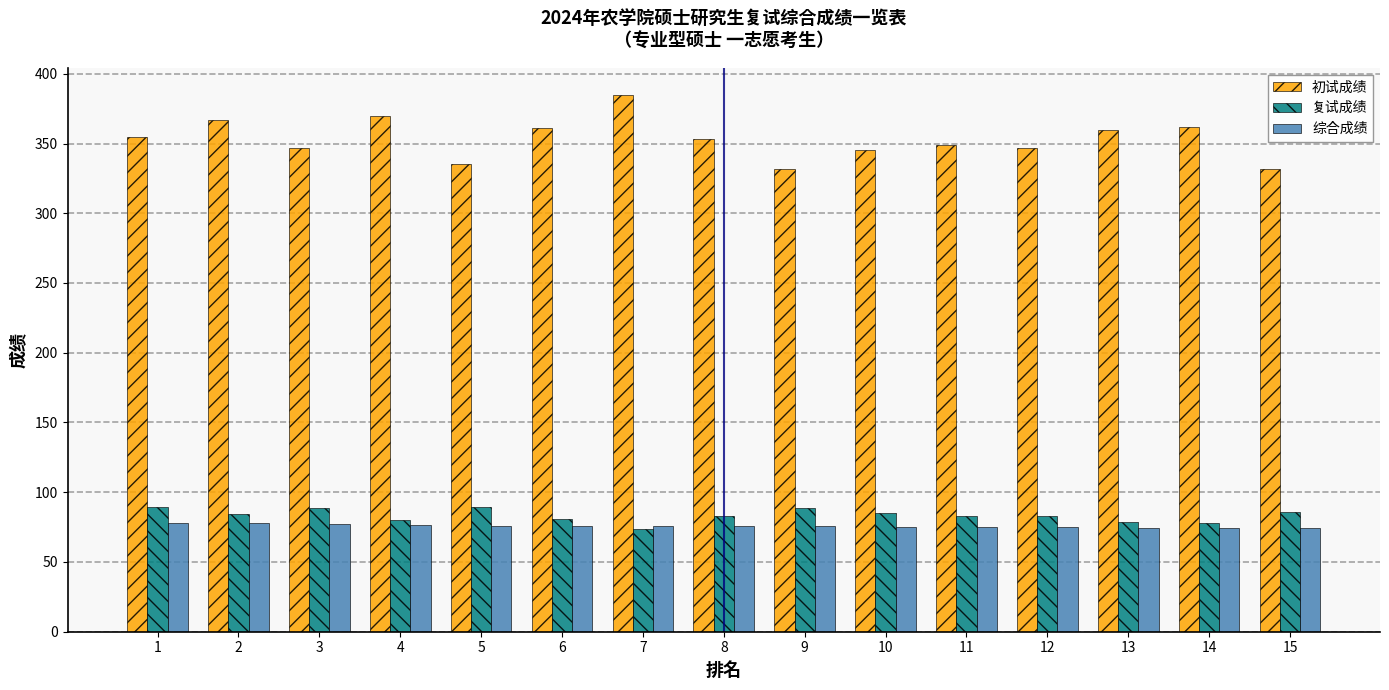

How many data points in 综合成绩 are above 75?

11